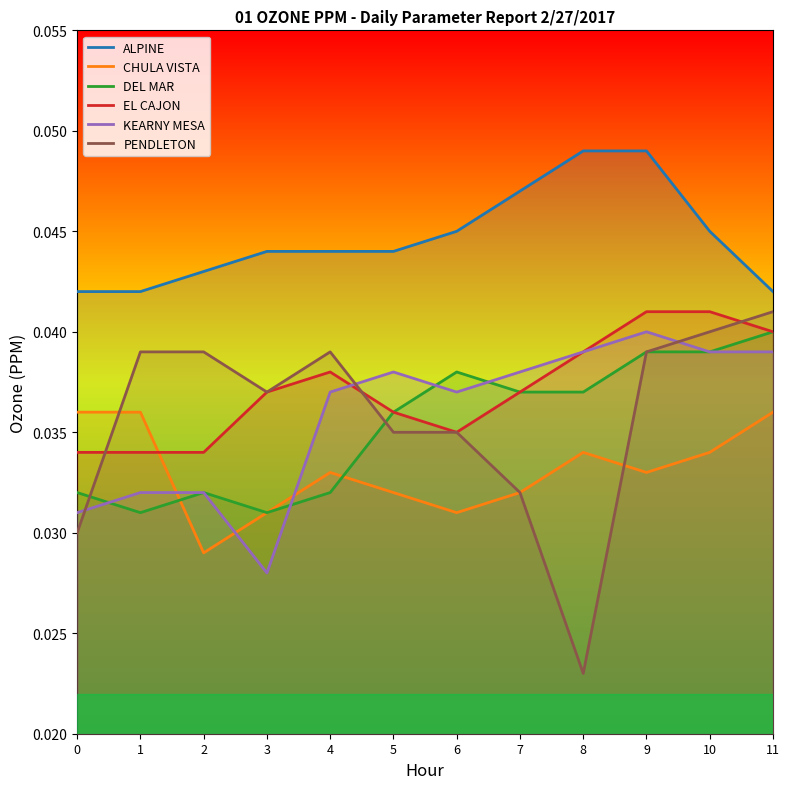

At 4, list the series in order from largest to smallest.

ALPINE, PENDLETON, EL CAJON, KEARNY MESA, CHULA VISTA, DEL MAR